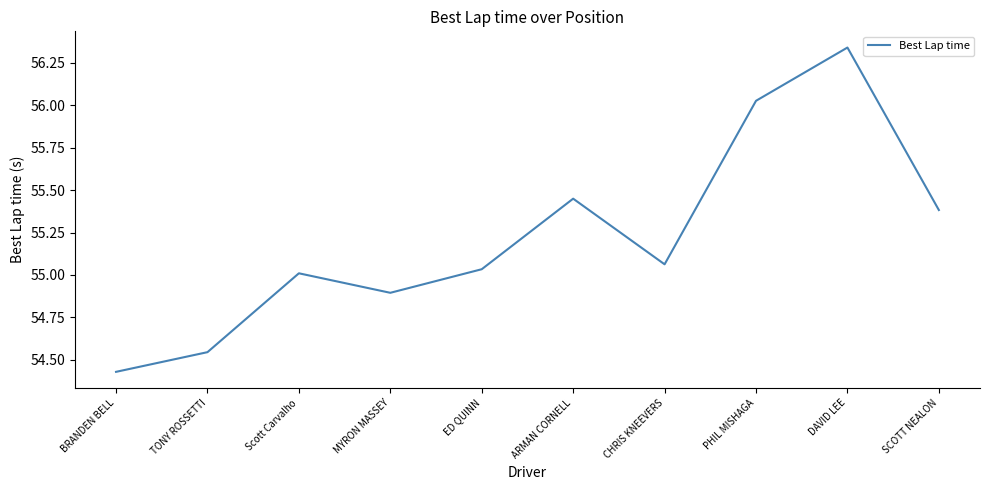

True or false: the data shows 54.9 at MYRON MASSEY.

True